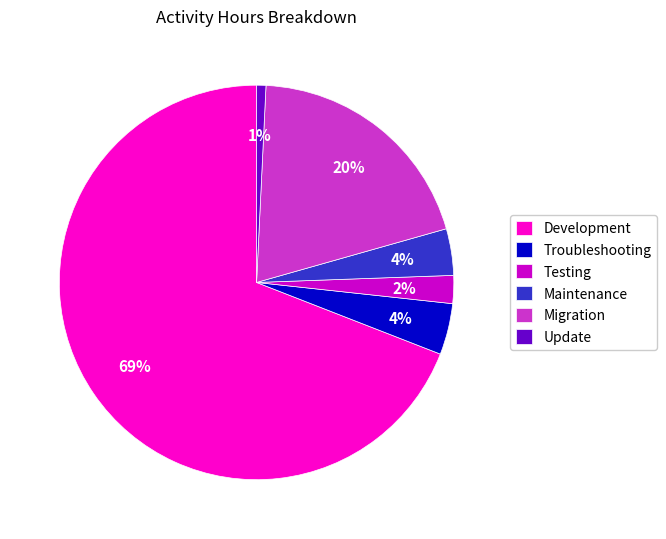

Which category has the smallest portion of the pie?

Update